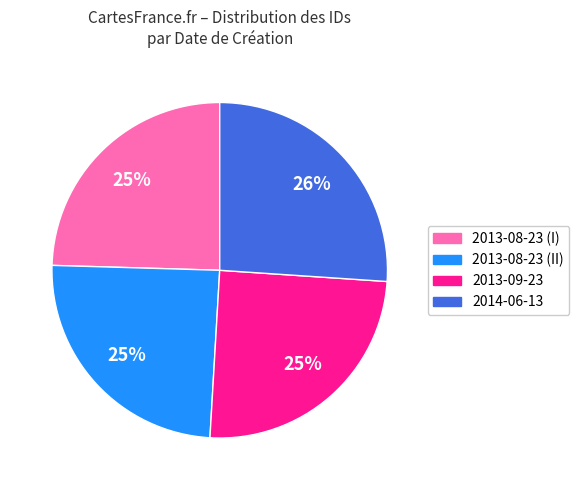

Is there any slice that represents more than half of the pie?

No